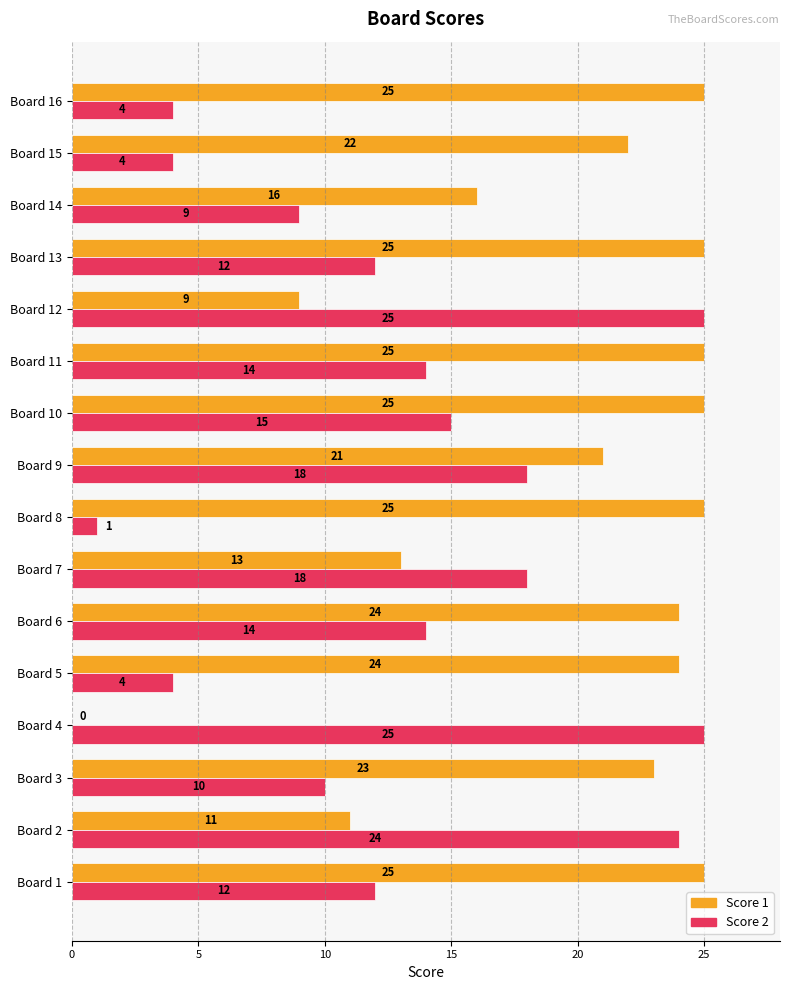

At which category is the sum across all series the highest?

Board 10